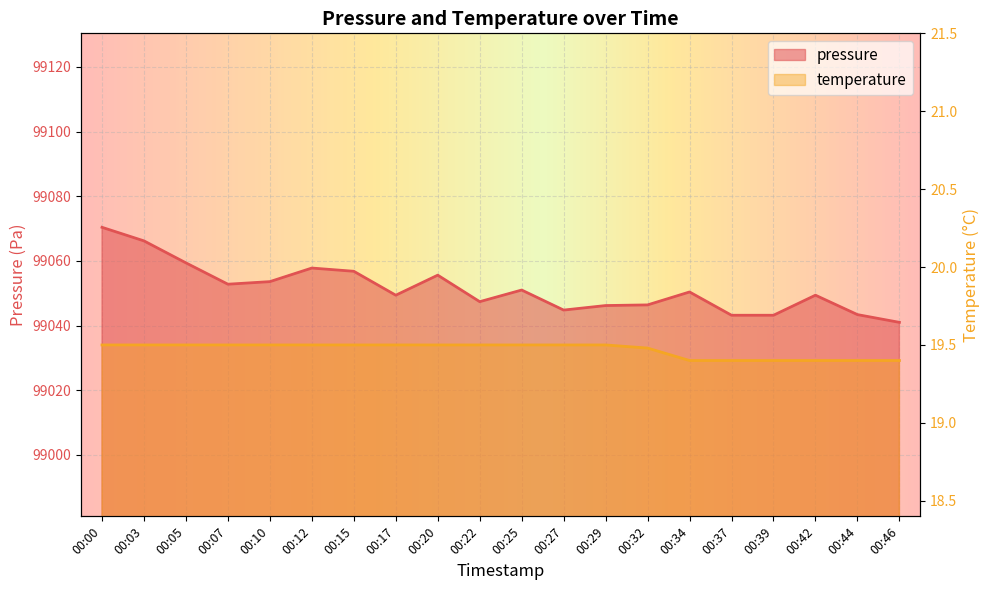

What is the total value across all series at 00:42?

99068.8